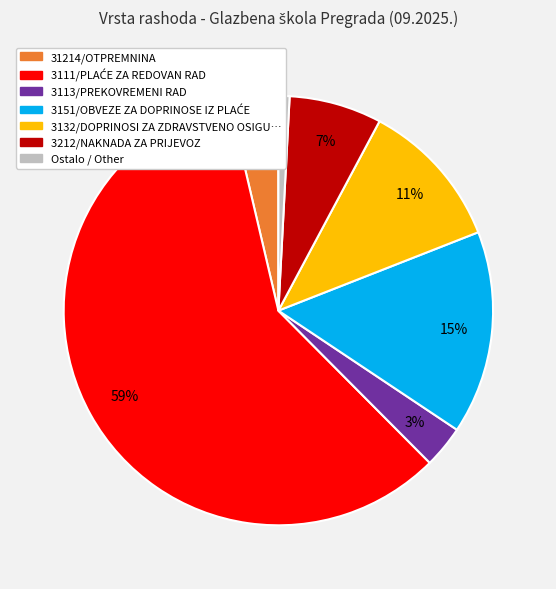

To the nearest percent, what is the average slice percentage?

14%